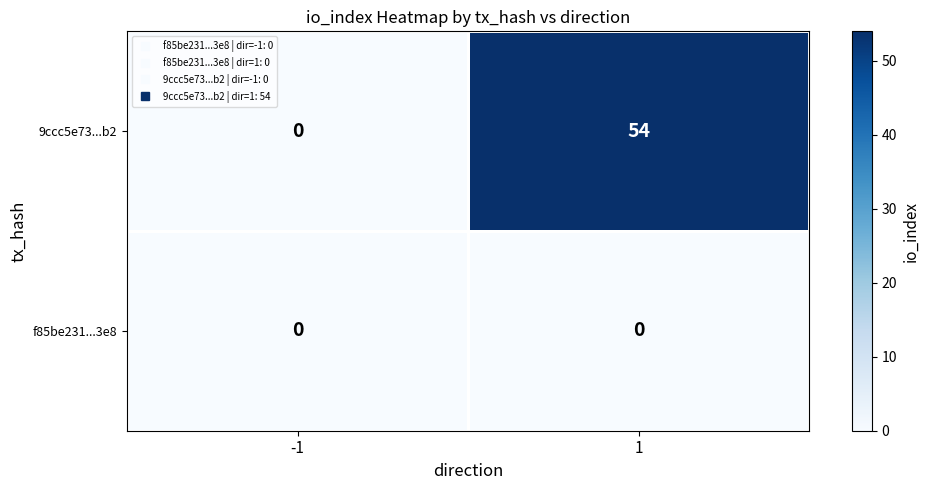

True or false: f85be231...3e8 has a value of 0 at 1.

True